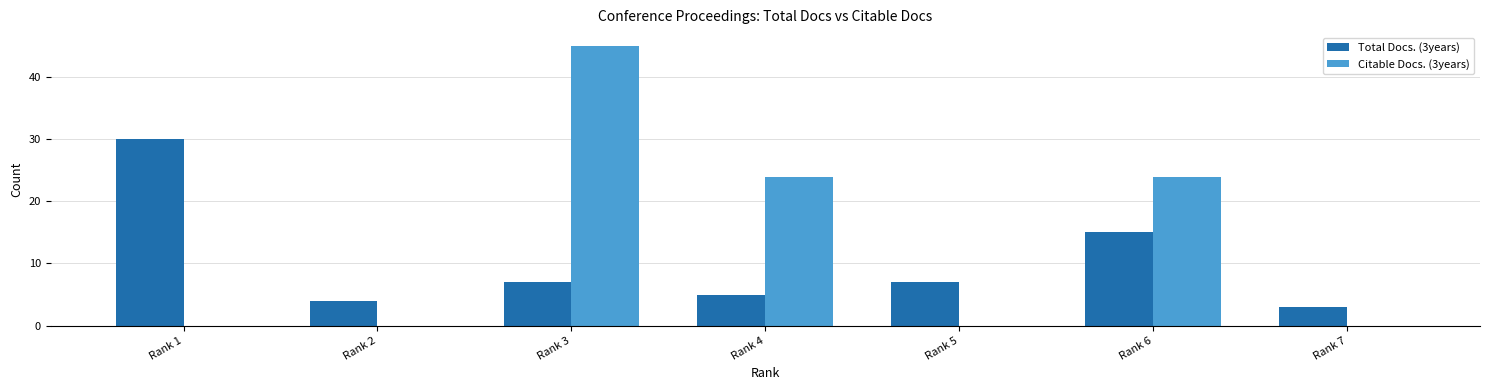

At which label is Total Docs. (3years) closest to 16?

Rank 6